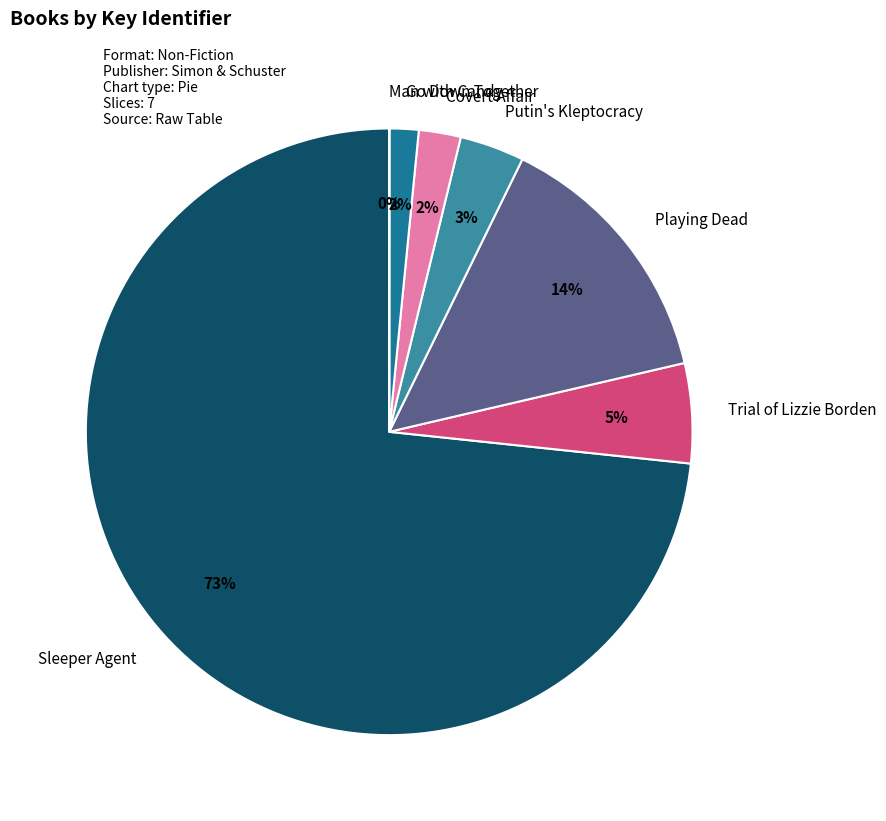

The Go Down Together slice represents 2% of the pie. True or false?

True